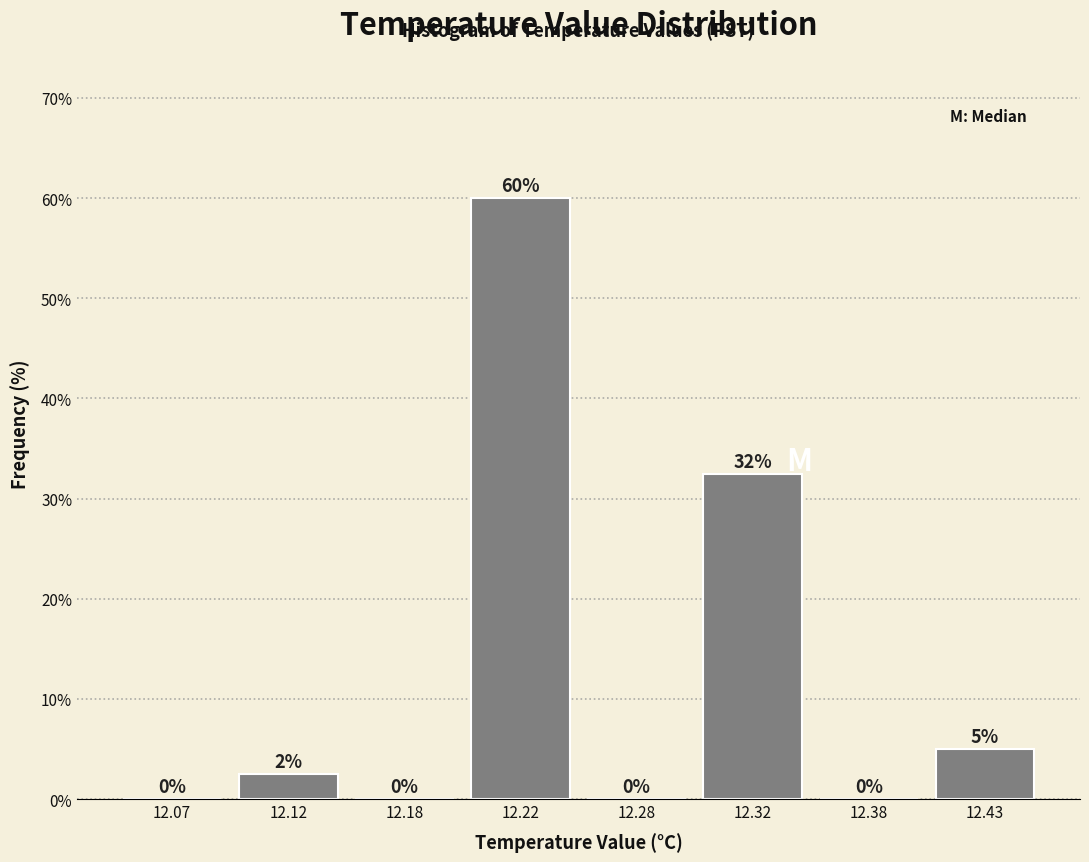

At which category does the chart reach its peak across all series?

12.22